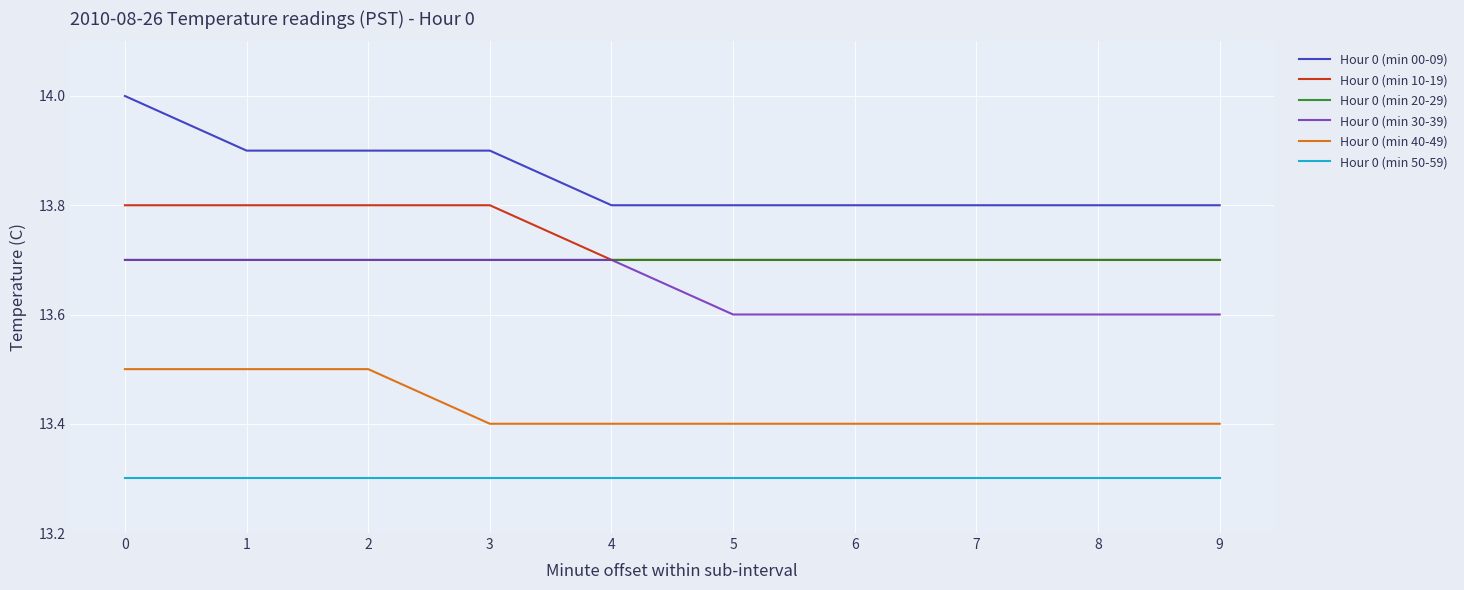

Reading right to left, transcribe all the data shown in this chart.

Hour 0 (min 00-09): 13.8	13.8	13.8	13.8	13.8	13.8	13.9	13.9	13.9	14.0
Hour 0 (min 10-19): 13.7	13.7	13.7	13.7	13.7	13.7	13.8	13.8	13.8	13.8
Hour 0 (min 20-29): 13.7	13.7	13.7	13.7	13.7	13.7	13.7	13.7	13.7	13.7
Hour 0 (min 30-39): 13.6	13.6	13.6	13.6	13.6	13.7	13.7	13.7	13.7	13.7
Hour 0 (min 40-49): 13.4	13.4	13.4	13.4	13.4	13.4	13.4	13.5	13.5	13.5
Hour 0 (min 50-59): 13.3	13.3	13.3	13.3	13.3	13.3	13.3	13.3	13.3	13.3